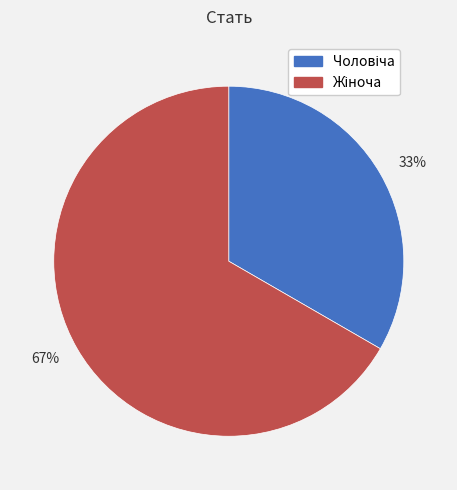

Does any single category account for the majority?

Yes